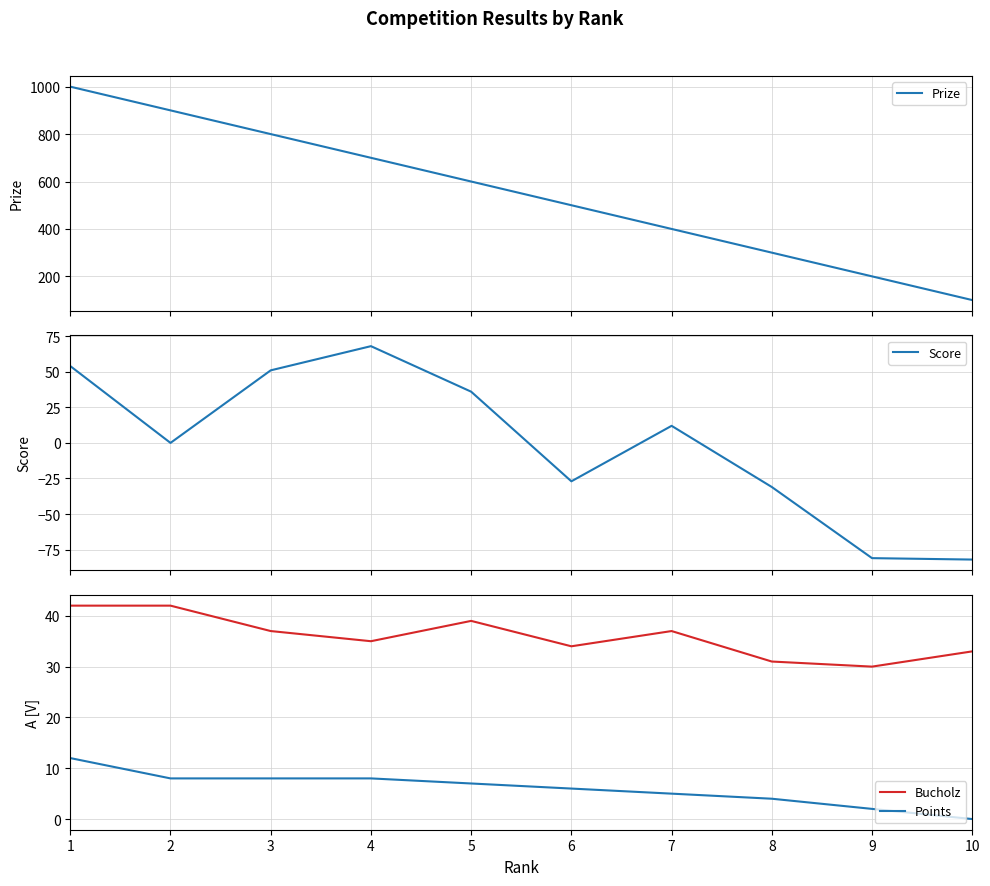

Reading right to left, transcribe all the data shown in this chart.

Prize: 100	200	300	400	500	600	700	800	900	1000
Score: -82	-81	-31	12	-27	36	68	51	0	54
Bucholz: 33	30	31	37	34	39	35	37	42	42
Points: 0	2	4	5	6	7	8	8	8	12